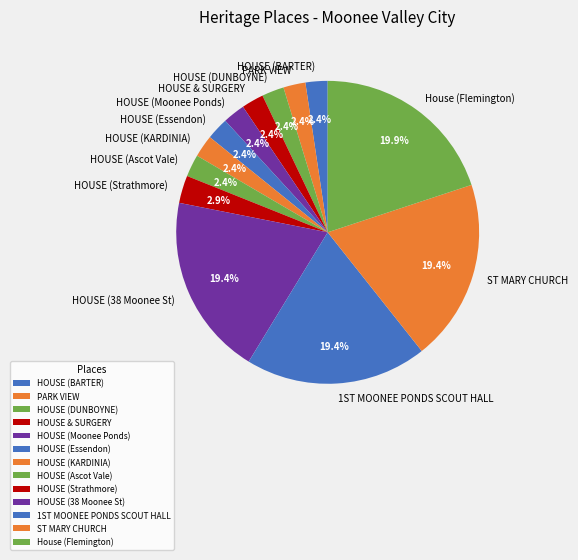

To the nearest percent, what portion does HOUSE (BARTER) represent?

2%